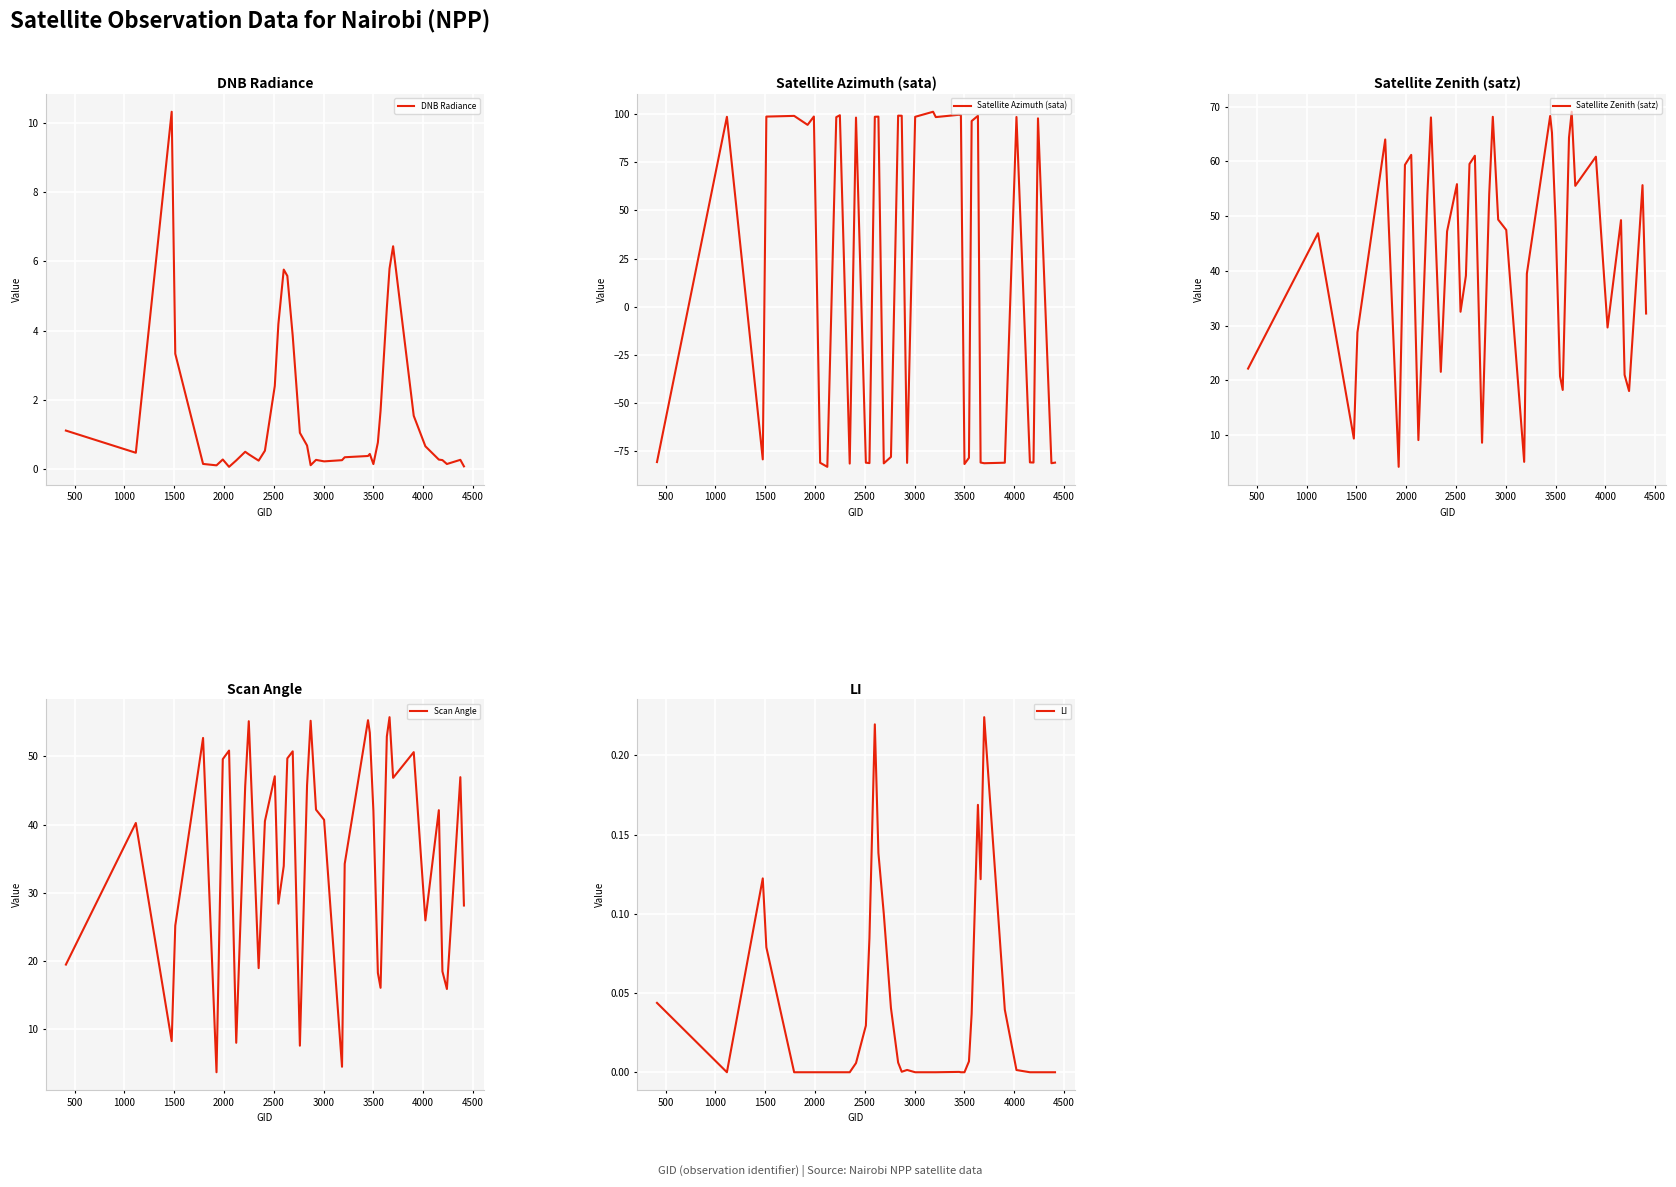

Which series has the largest total across all categories?

Satellite Zenith (satz)